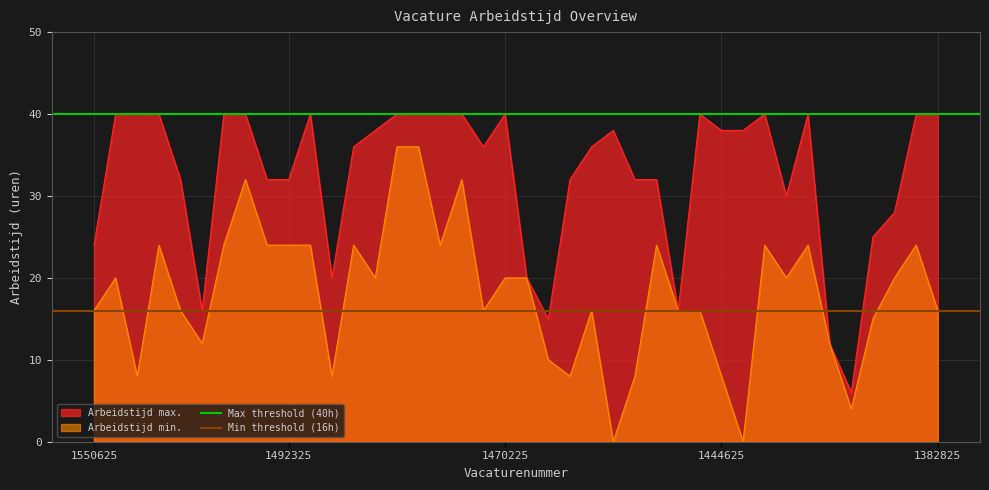

Where is Arbeidstijd max. nearest to the value 23?

1550625